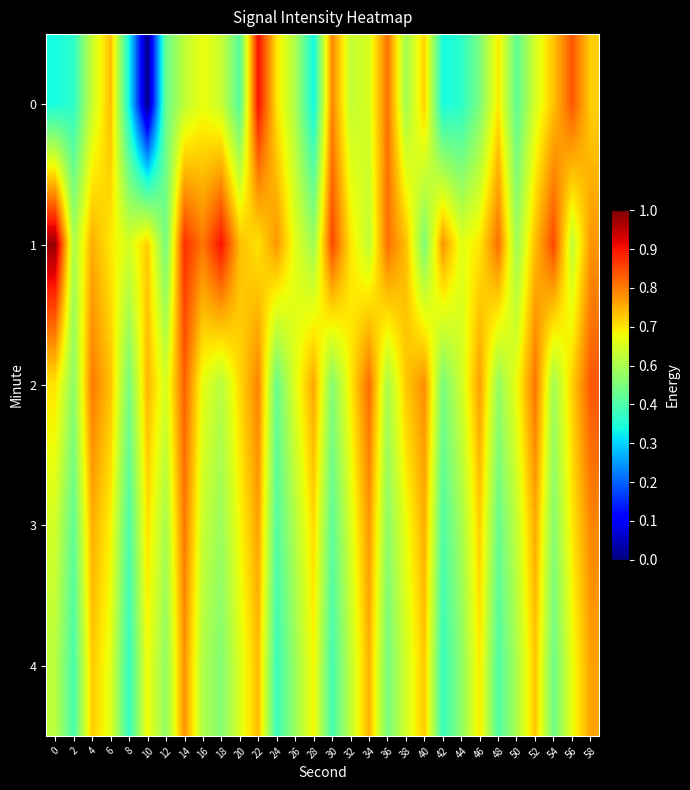

Which category has the lowest value across all series?

10